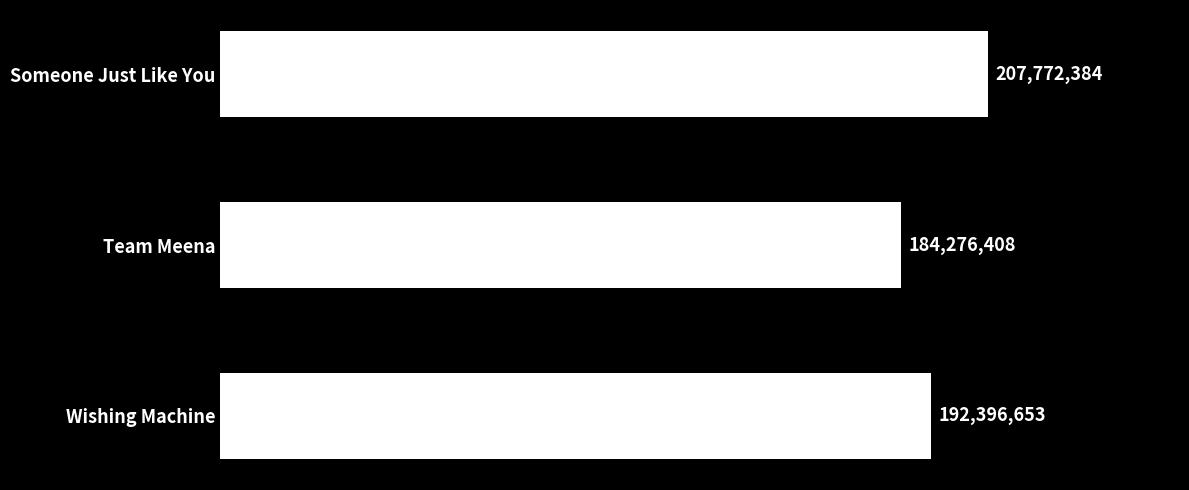

Rank the categories by value from lowest to highest.

Team Meena, Wishing Machine, Someone Just Like You